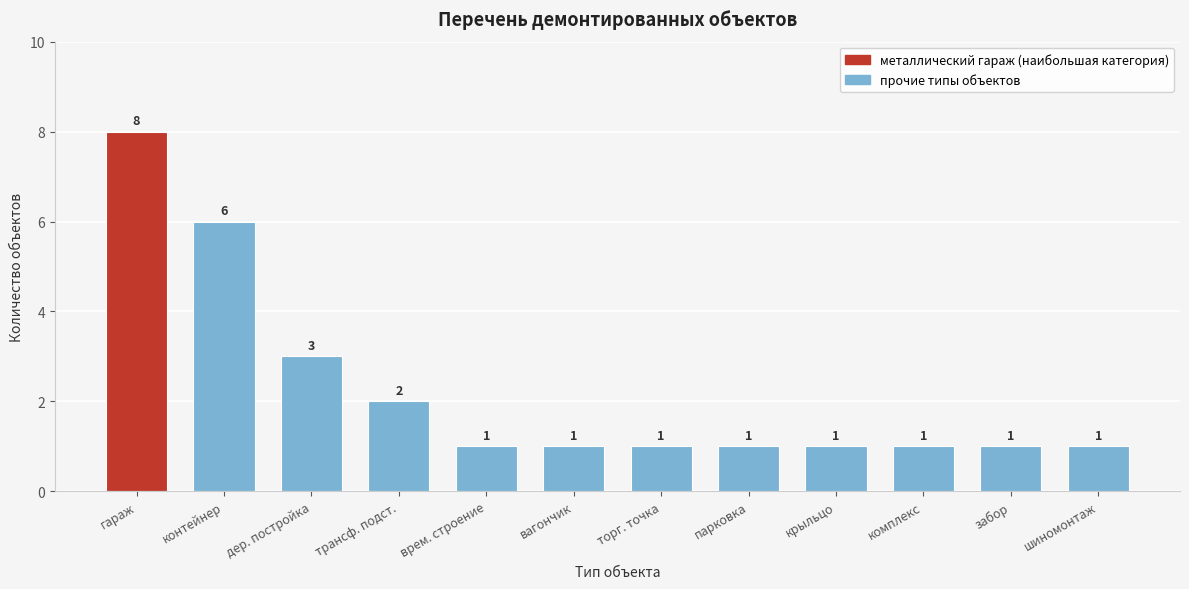

Reading left to right, transcribe all the data shown in this chart.

гараж=8	контейнер=6	дер. постройка=3	трансф. подст.=2	врем. строение=1	вагончик=1	торг. точка=1	парковка=1	крыльцо=1	комплекс=1	забор=1	шиномонтаж=1